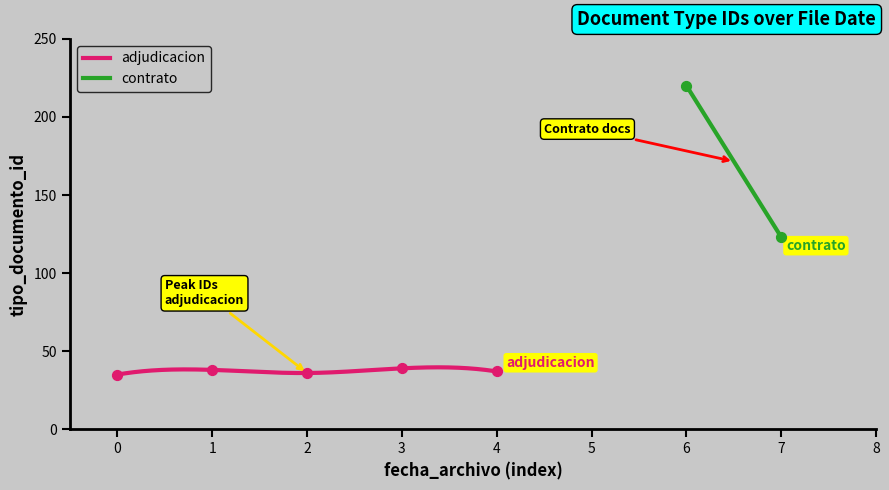

What is the change in value from 0 to 1?

+3